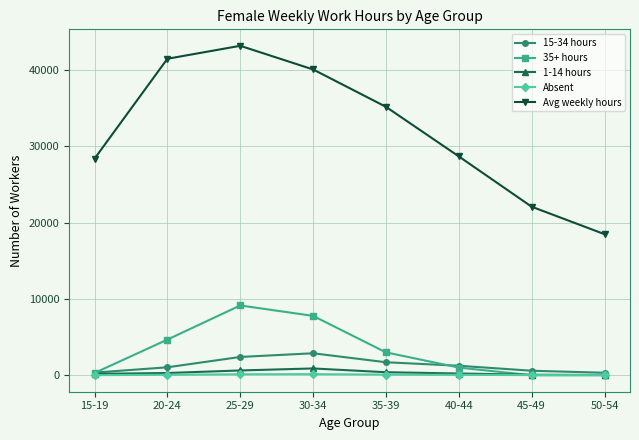

What position from the right is 35-39?

4